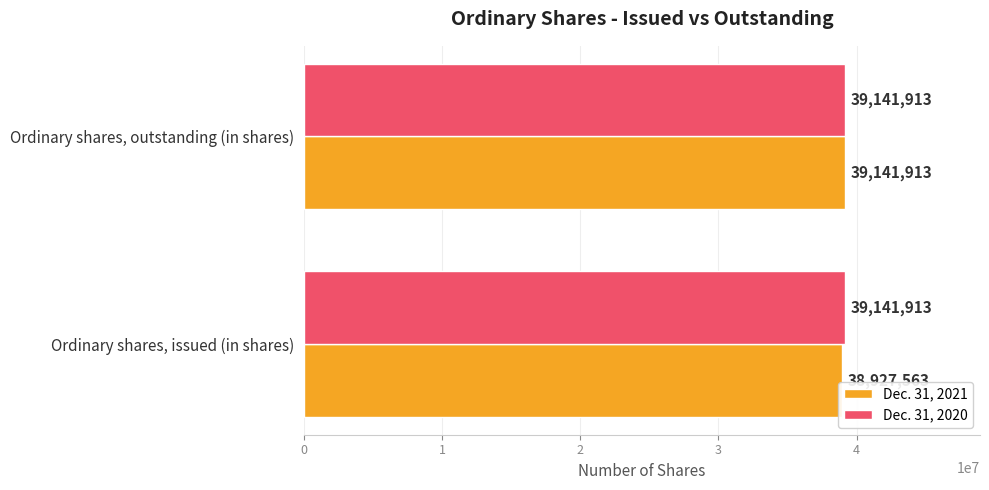

Read the Dec. 31, 2021 value at Ordinary shares, issued (in shares).

38927563